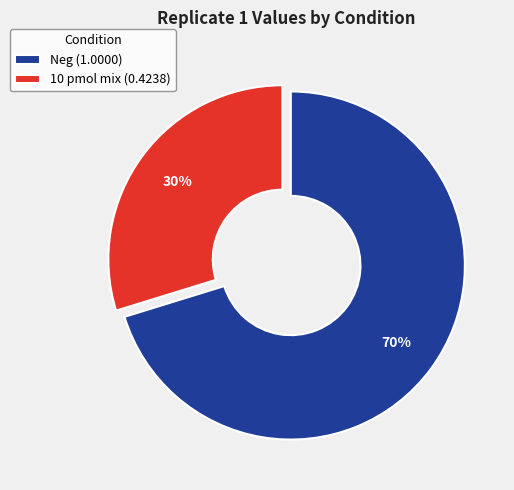

Which slice is the smallest?

10 pmol mix